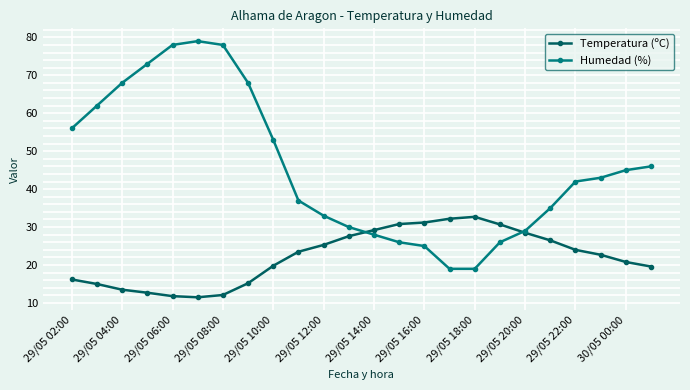

What are all the series names shown in the legend?

Temperatura (ºC), Humedad (%)